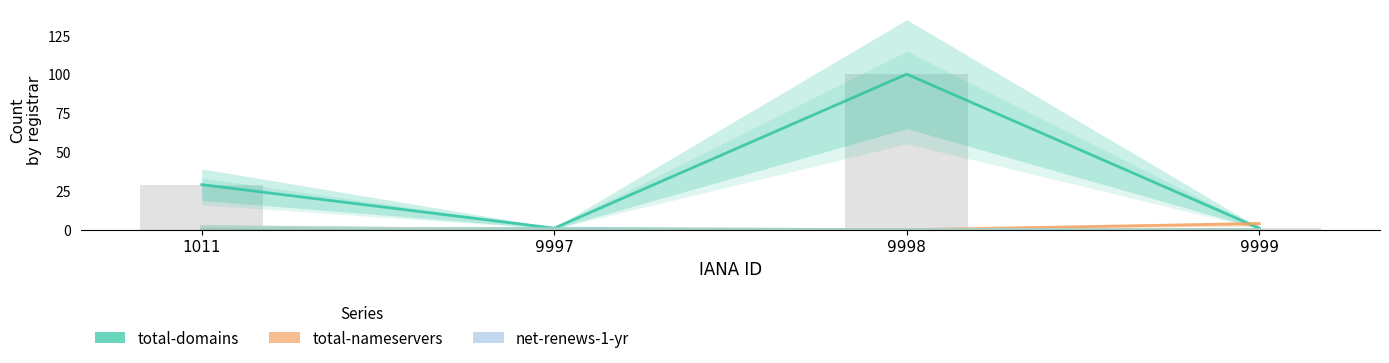

Are the bars horizontal?

No